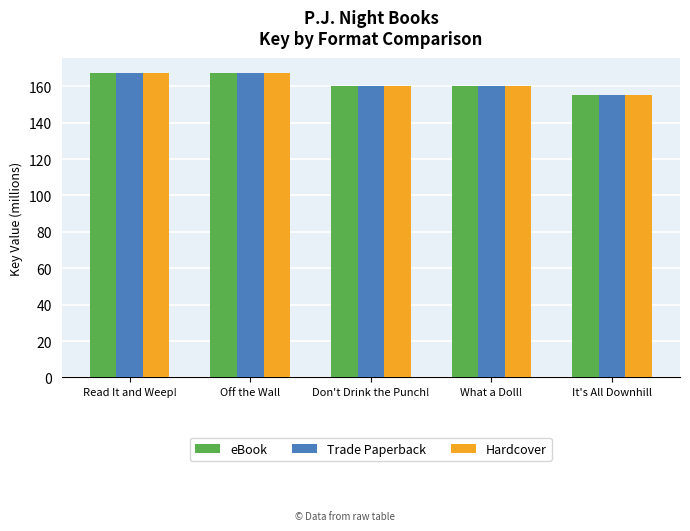

What are all the series names shown in the legend?

eBook, Trade Paperback, Hardcover